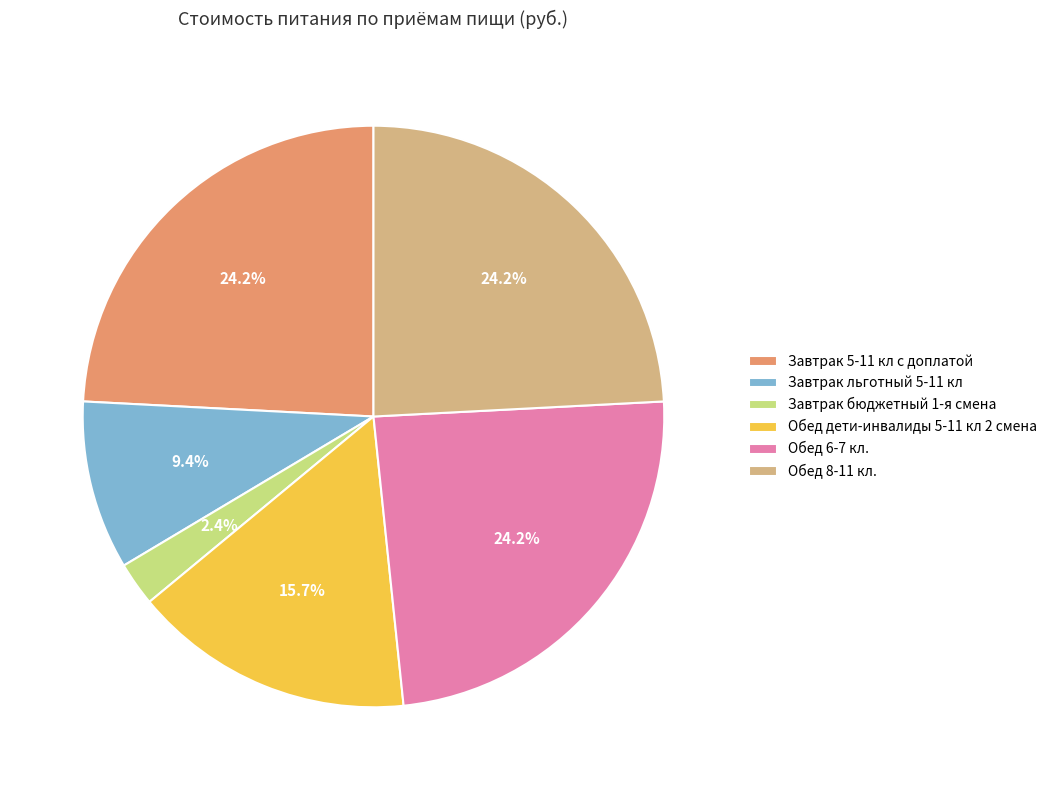

Between Завтрак бюджетный 1-я смена and Обед 6-7 кл., which is larger?

Обед 6-7 кл.